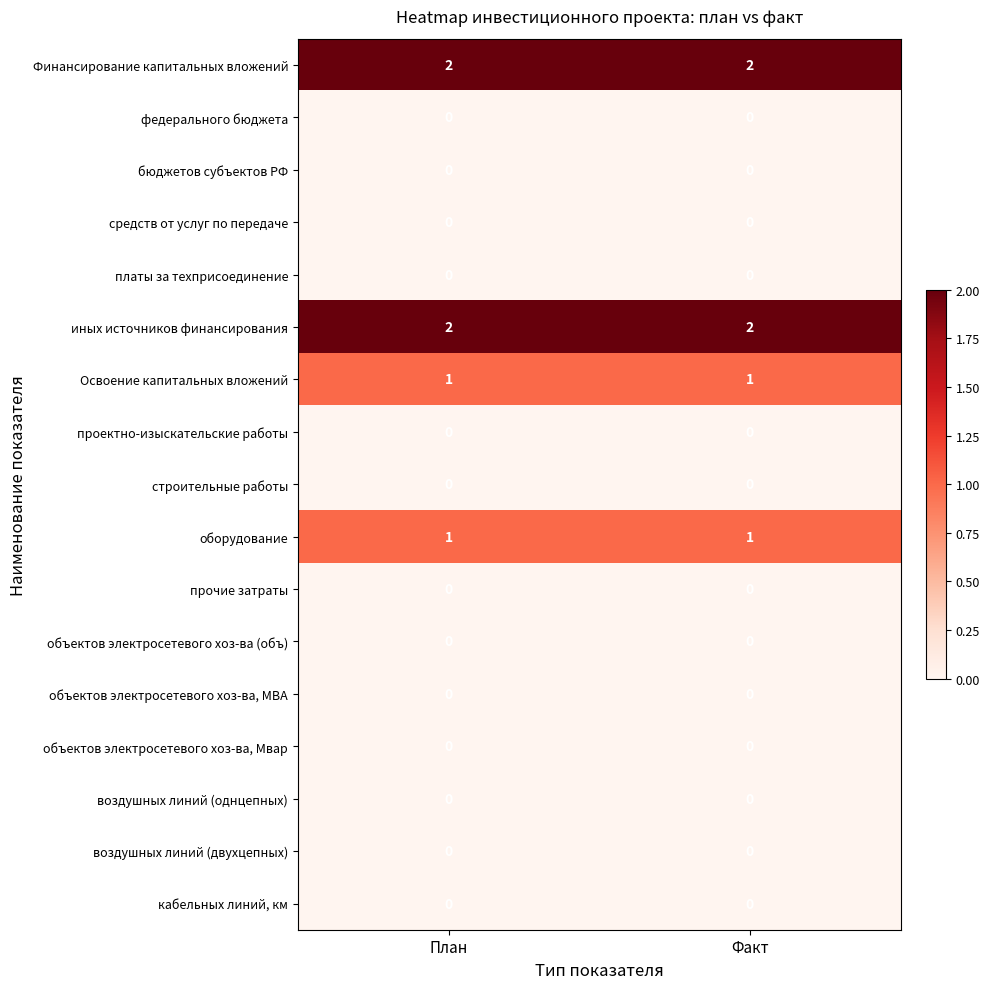

What is the total value across all series at План?

6